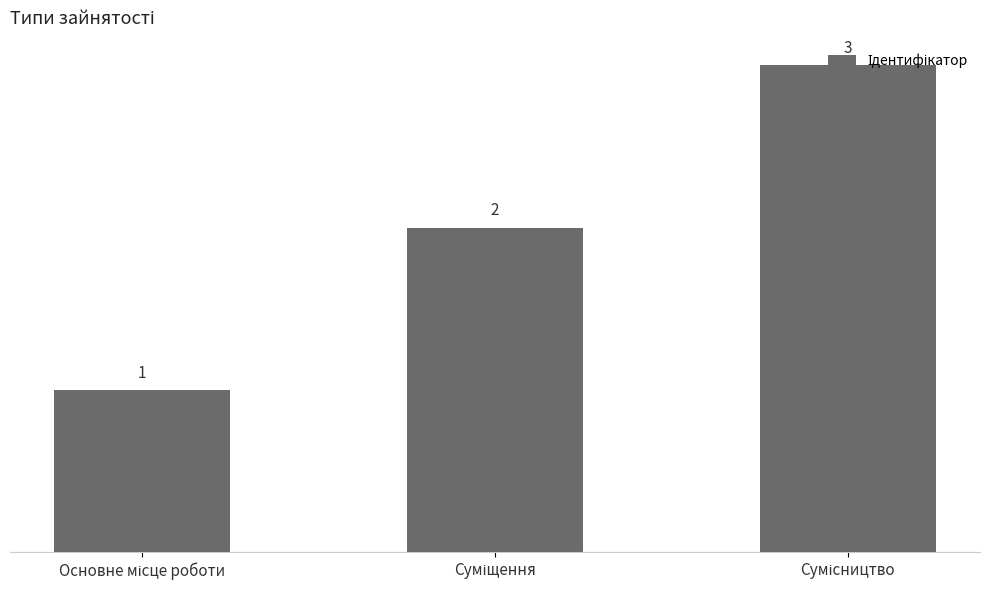

Count the values in the range 1 to 3.

3